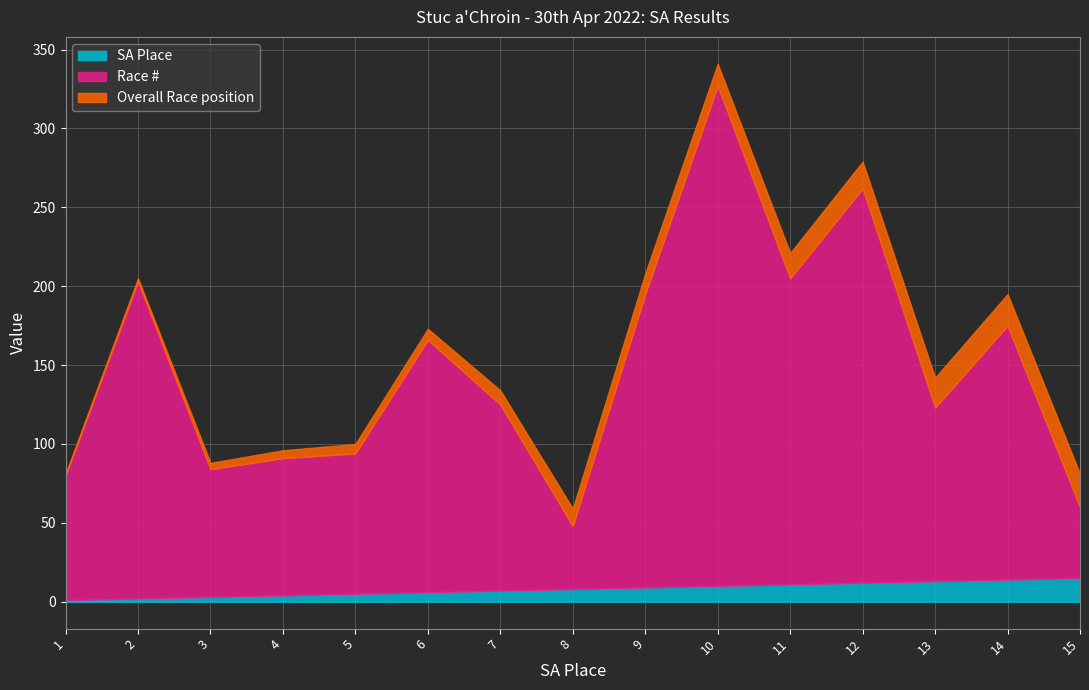

Rank the series at 2 from lowest to highest value.

SA Place, Overall Race position, Race #